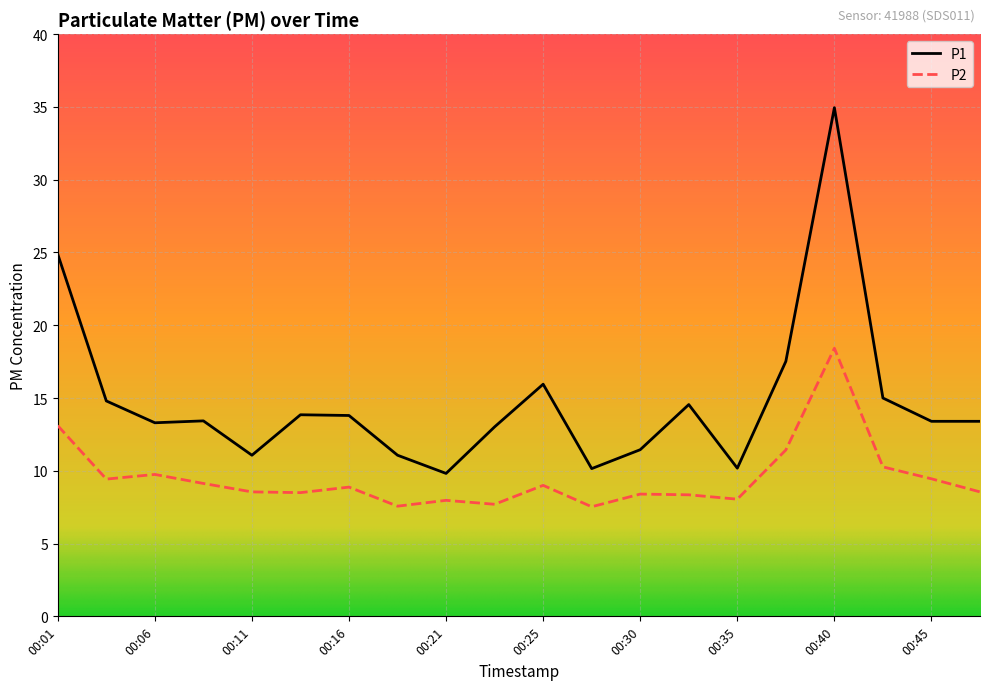

True or false: P2 and P1 cross at least once.

False